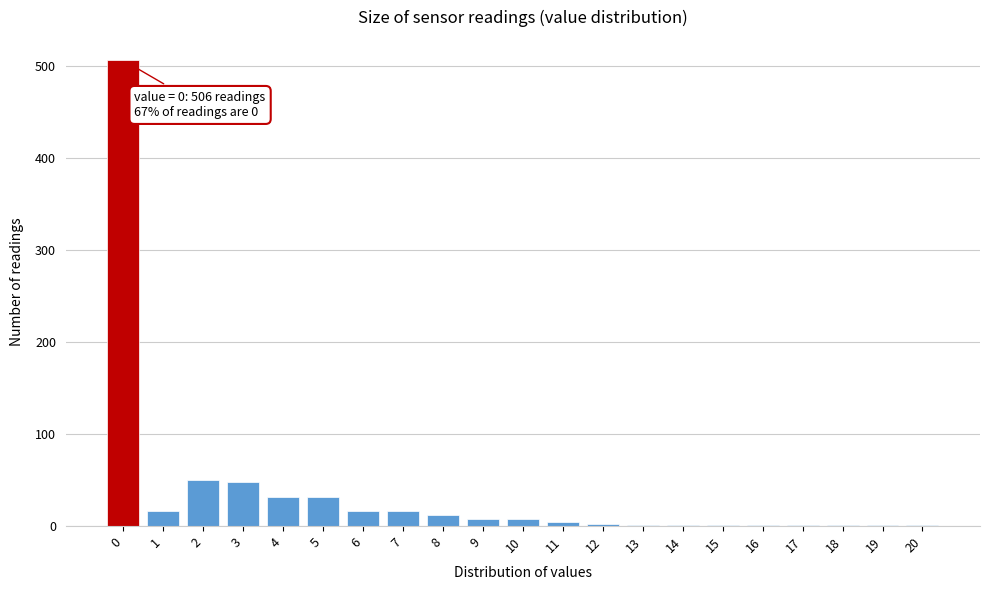

Which range on the x-axis has the tallest bar?

-0.5 to 0.5